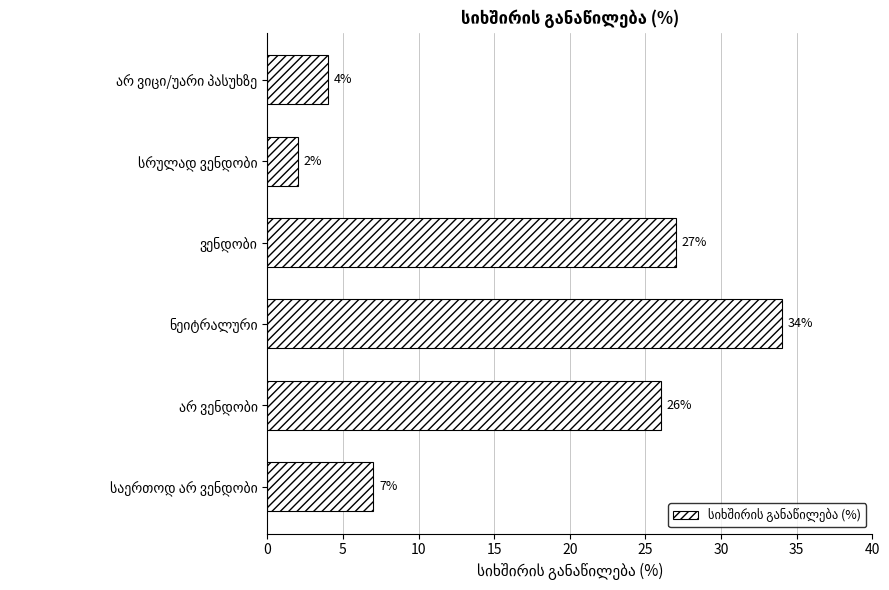

What is the maximum value shown in the chart?

34